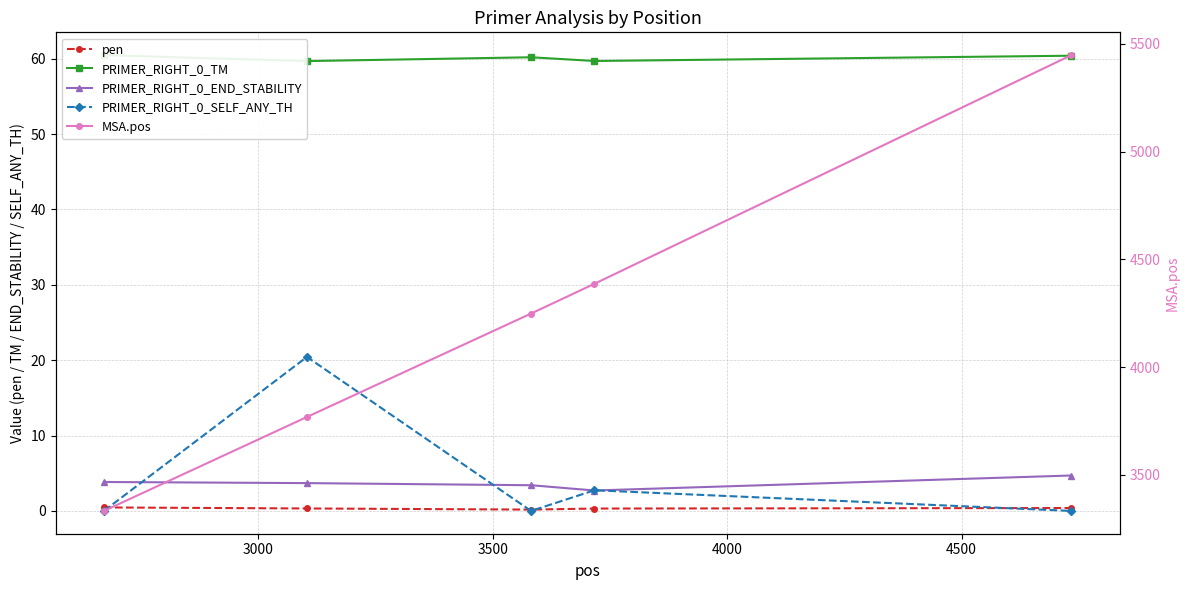

True or false: pen and PRIMER_RIGHT_0_TM cross at least once.

False